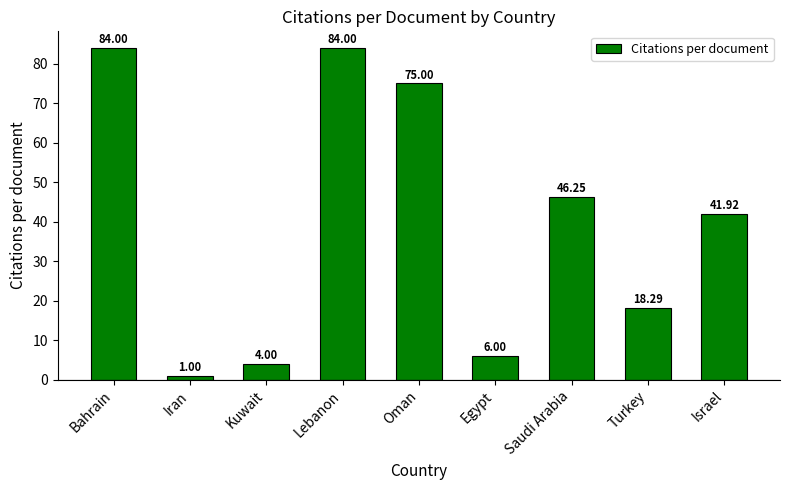

What value does the data have at Egypt?

6.0